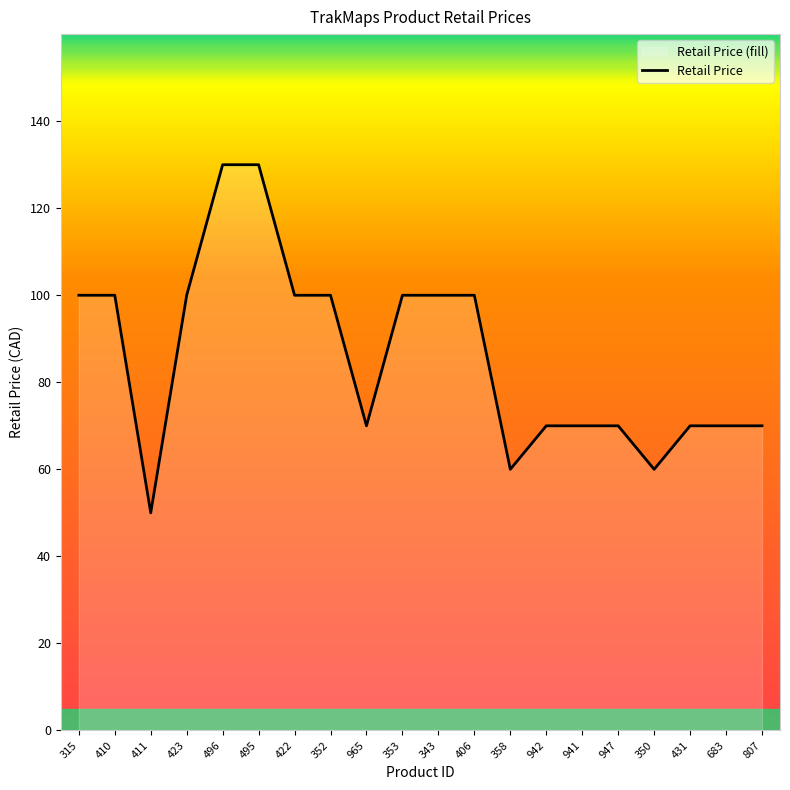

What is the difference between the second highest and minimum values?

80.0